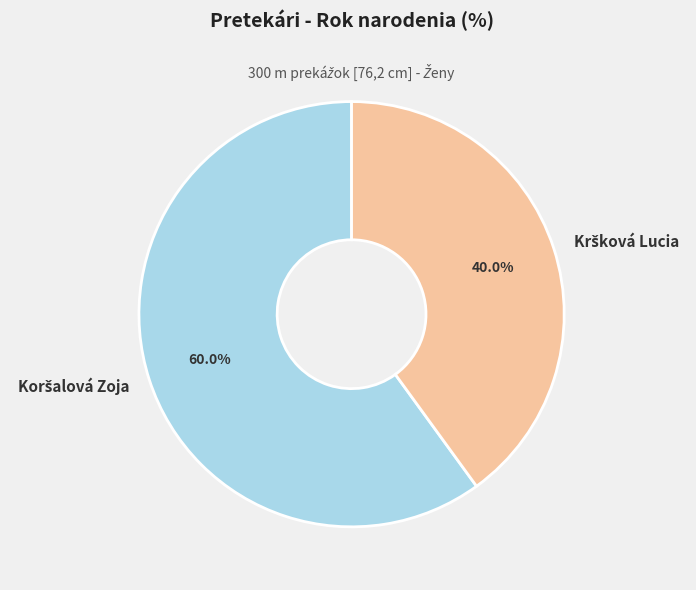

Count the number of slices in the pie.

2